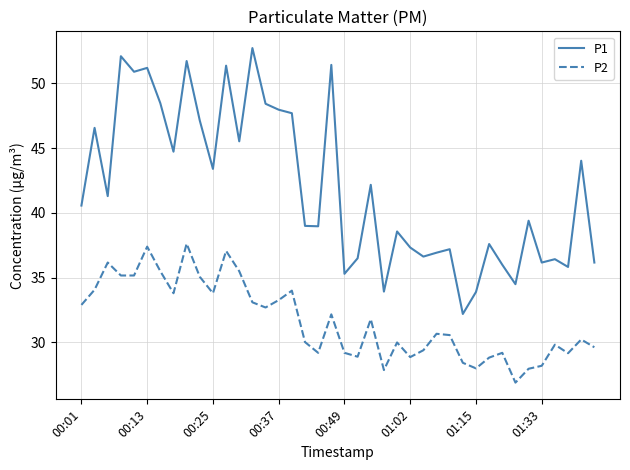

Which series has the widest spread of values?

P1